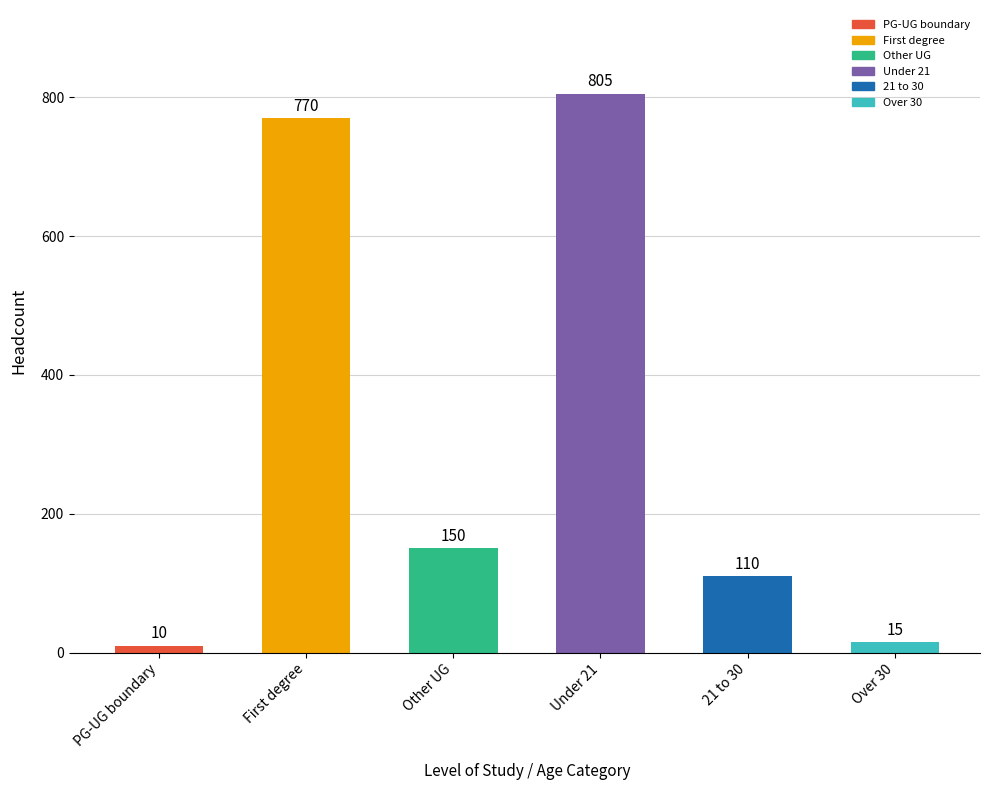

Which label corresponds to the largest value in the chart?

Under 21